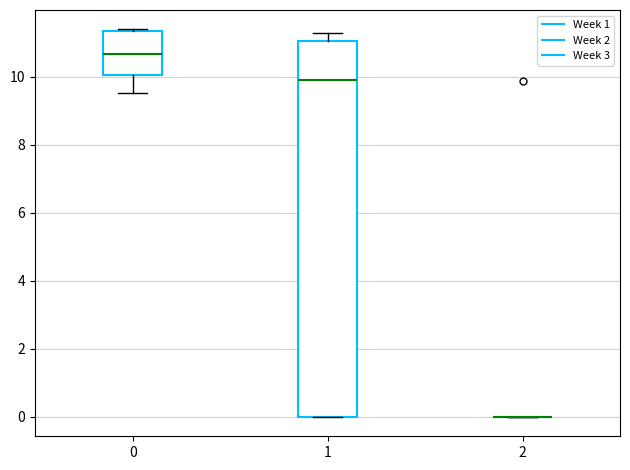

Where is the lower edge of the box at x = 0 on the y-axis? The values are not printed on the chart, so give them approximately, as read against the axis.

10.0